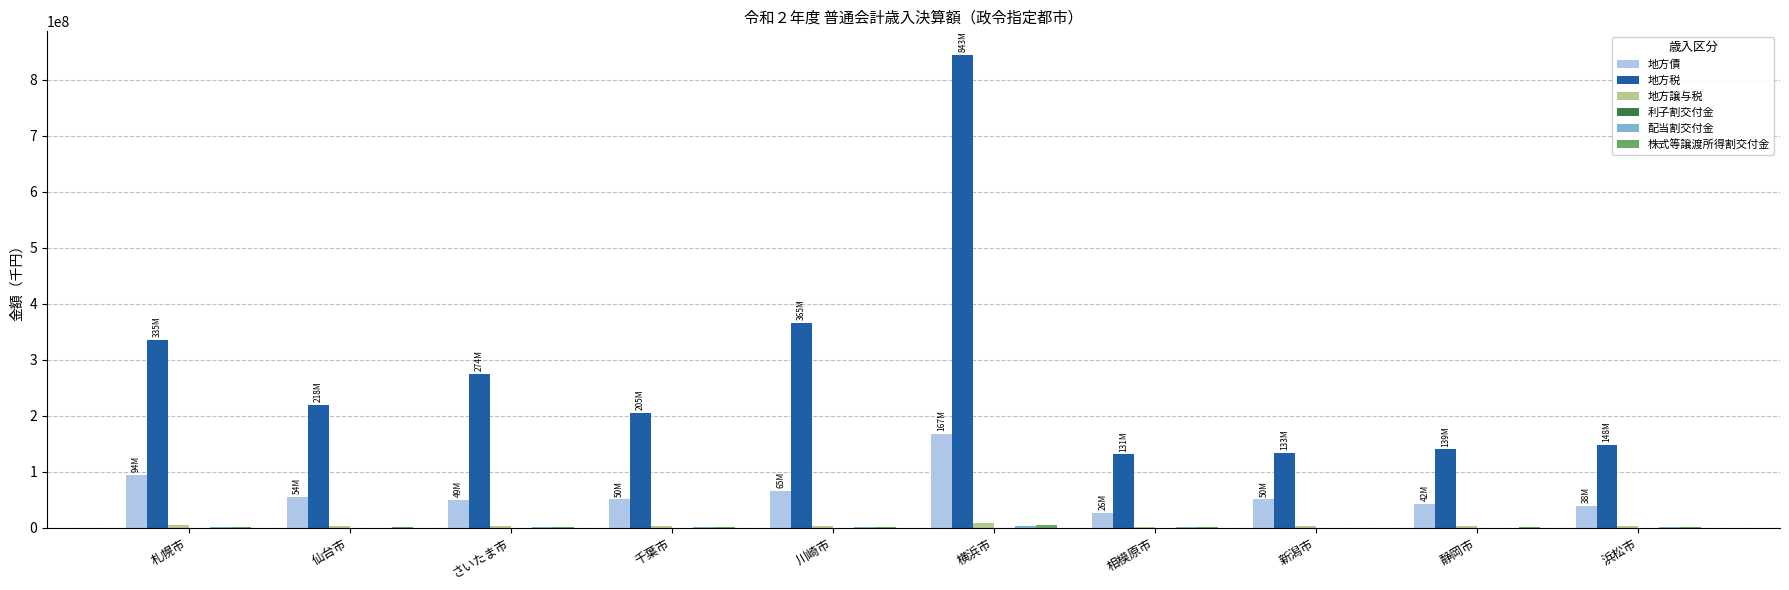

Which category has the highest value across all series?

横浜市